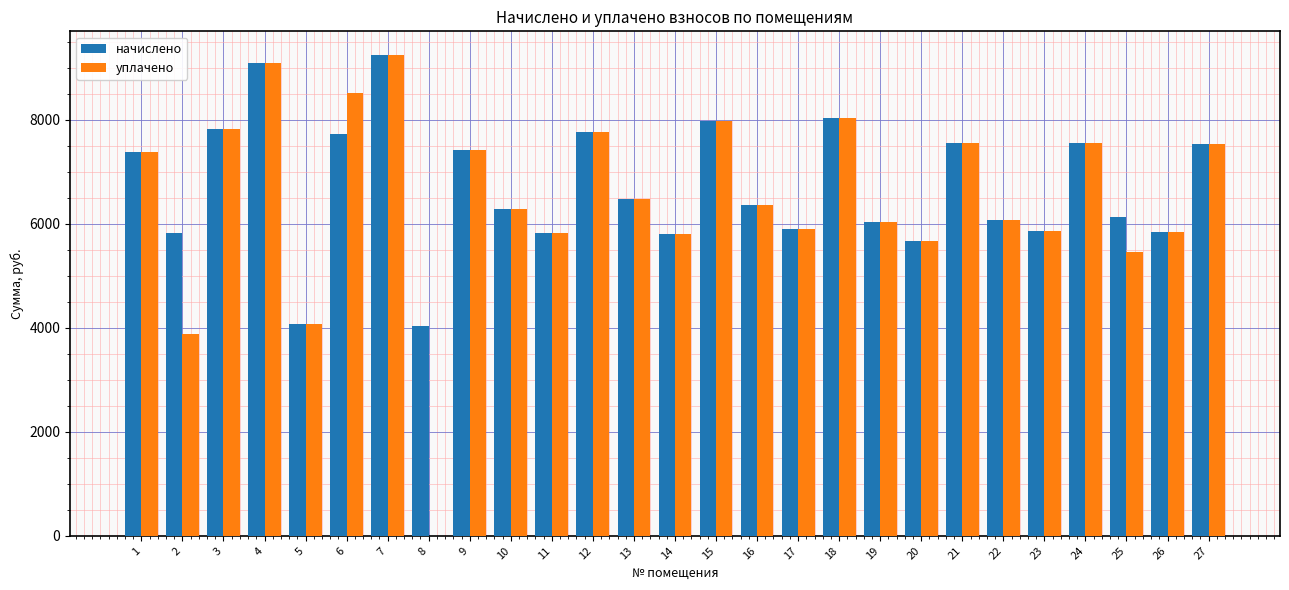

Where does the начислено series first go above 6370?

1